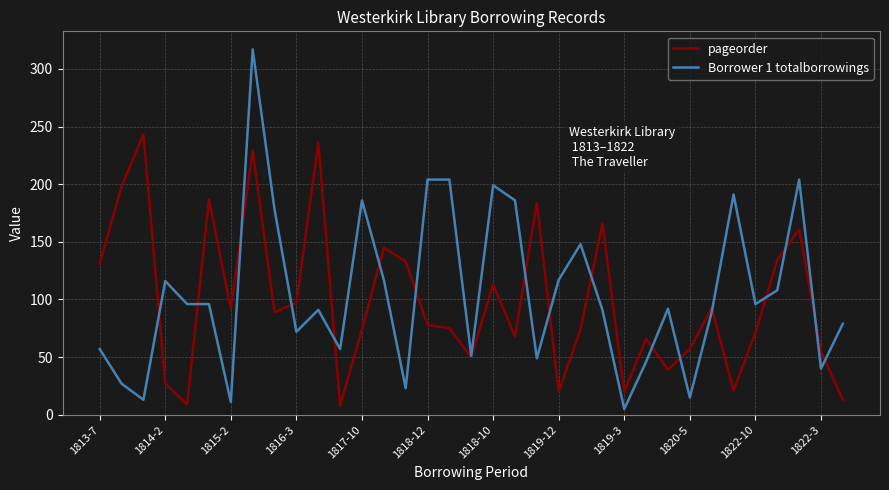

Does the chart have visible grid lines?

Yes